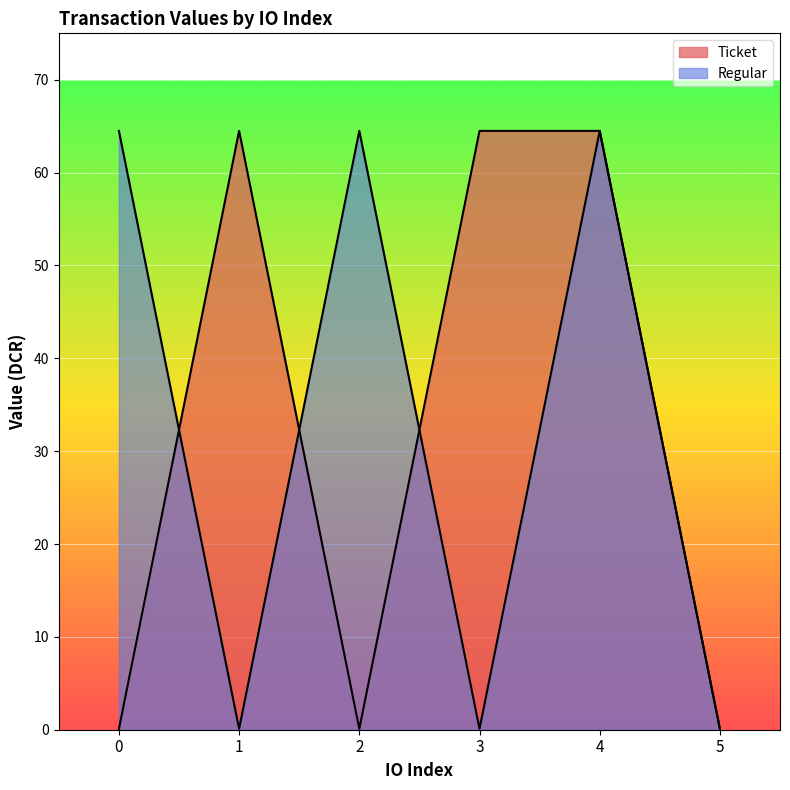

What is the spread (max minus min) of values at 2?

64.4